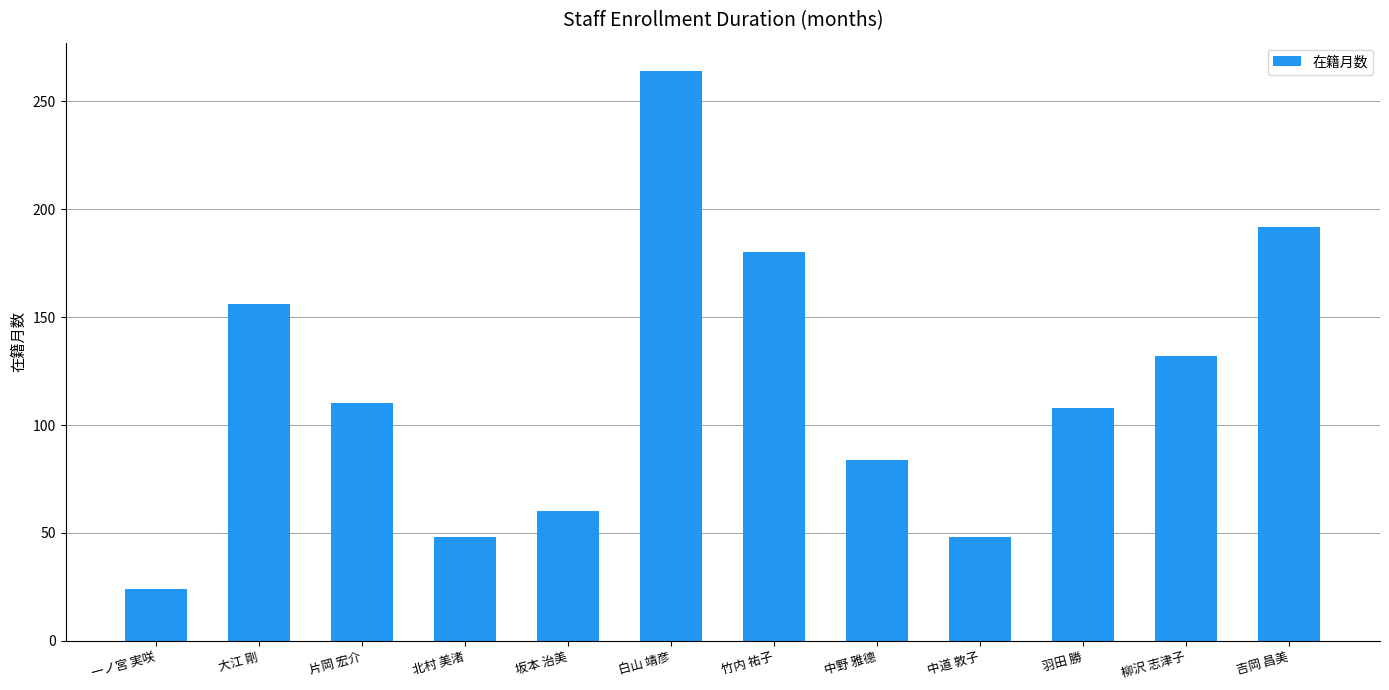

Which has a higher value, 白山 靖彦 or 片岡 宏介?

白山 靖彦